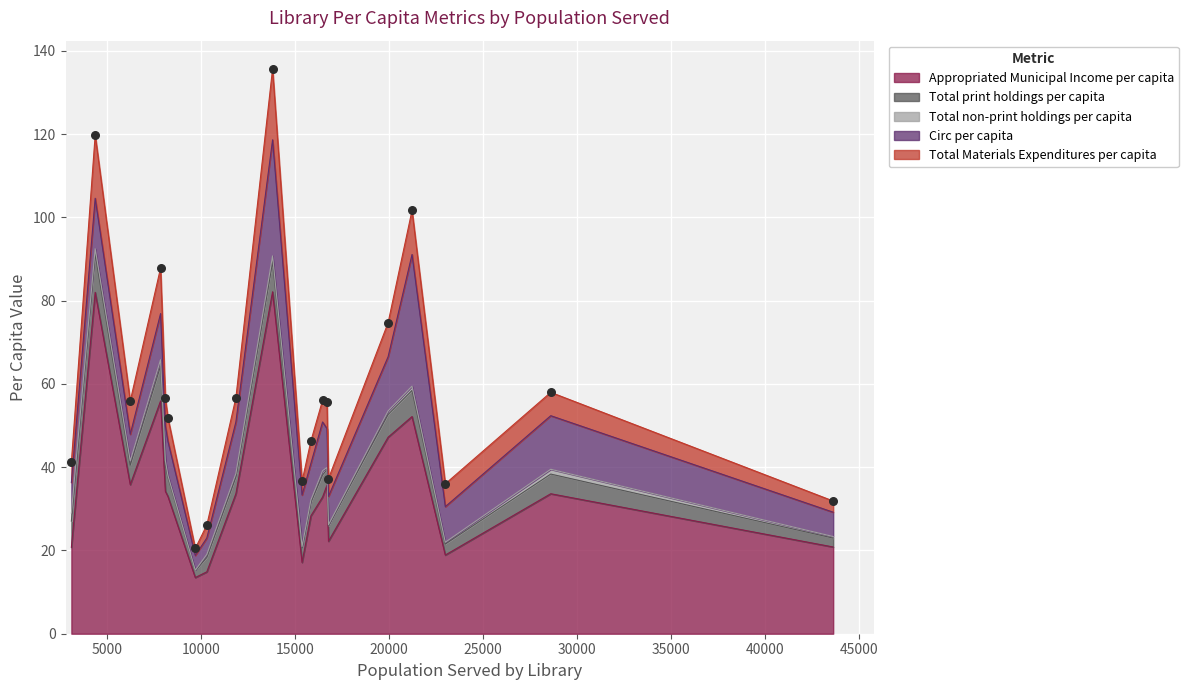

What are all the series names shown in the legend?

Appropriated Municipal Income per capita, Total print holdings per capita, Total non-print holdings per capita, Circ per capita, Total Materials Expenditures per capita